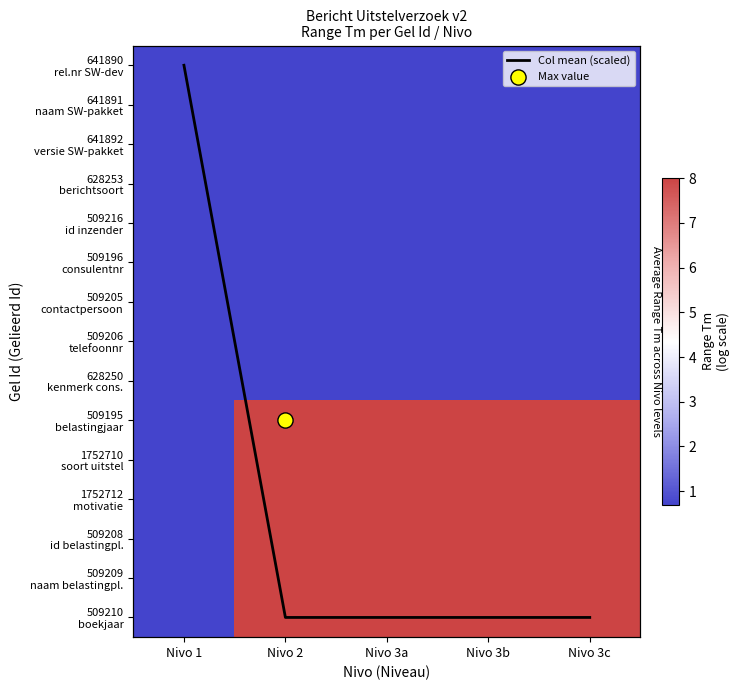

At which category does the chart reach its peak across all series?

Nivo 2